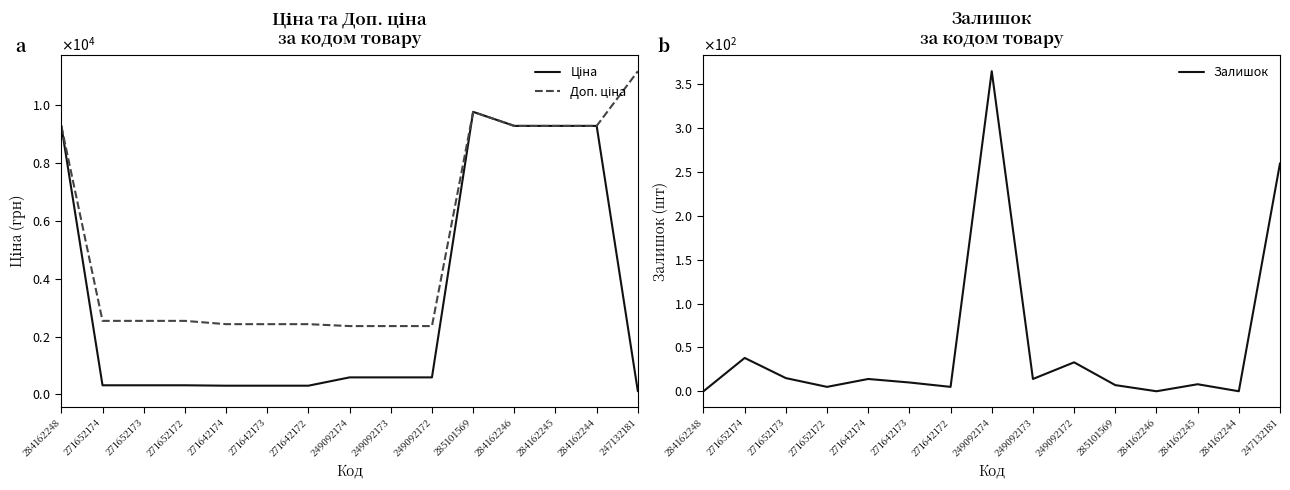

True or false: Ціна and Залишок intersect in this chart.

True